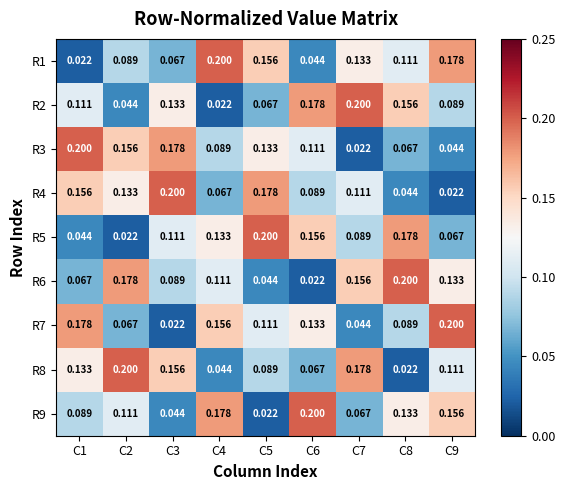

Reading left to right, extract all data points from this chart.

R1: C1=0.0	C2=0.1	C3=0.1	C4=0.2	C5=0.2	C6=0.0	C7=0.1	C8=0.1	C9=0.2
R2: C1=0.1	C2=0.0	C3=0.1	C4=0.0	C5=0.1	C6=0.2	C7=0.2	C8=0.2	C9=0.1
R3: C1=0.2	C2=0.2	C3=0.2	C4=0.1	C5=0.1	C6=0.1	C7=0.0	C8=0.1	C9=0.0
R4: C1=0.2	C2=0.1	C3=0.2	C4=0.1	C5=0.2	C6=0.1	C7=0.1	C8=0.0	C9=0.0
R5: C1=0.0	C2=0.0	C3=0.1	C4=0.1	C5=0.2	C6=0.2	C7=0.1	C8=0.2	C9=0.1
R6: C1=0.1	C2=0.2	C3=0.1	C4=0.1	C5=0.0	C6=0.0	C7=0.2	C8=0.2	C9=0.1
R7: C1=0.2	C2=0.1	C3=0.0	C4=0.2	C5=0.1	C6=0.1	C7=0.0	C8=0.1	C9=0.2
R8: C1=0.1	C2=0.2	C3=0.2	C4=0.0	C5=0.1	C6=0.1	C7=0.2	C8=0.0	C9=0.1
R9: C1=0.1	C2=0.1	C3=0.0	C4=0.2	C5=0.0	C6=0.2	C7=0.1	C8=0.1	C9=0.2